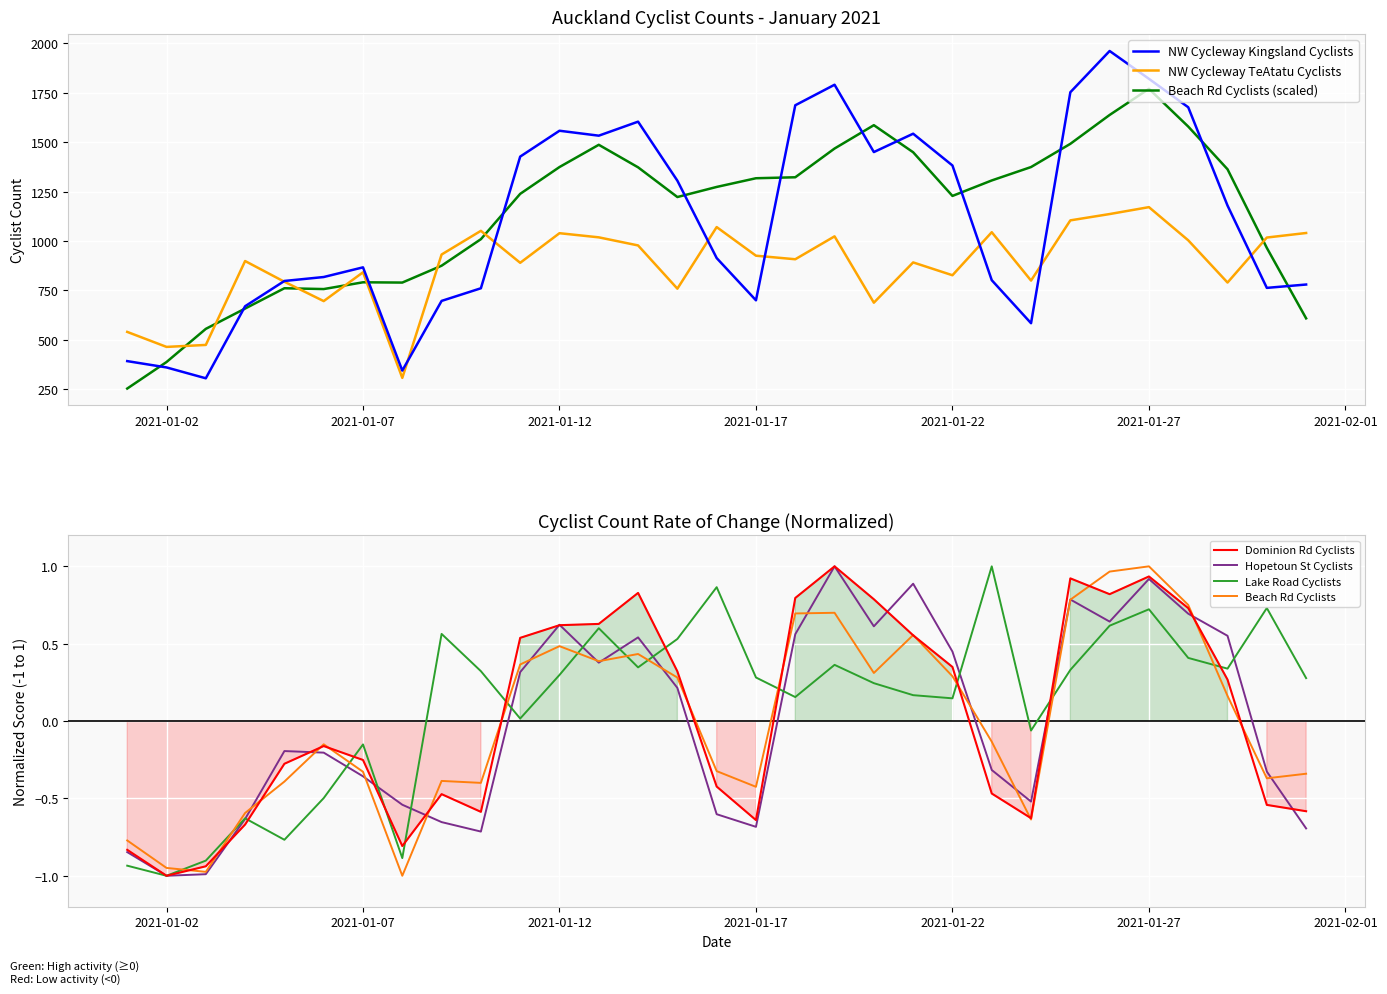

How many times do Beach Rd Cyclists (scaled) and NW Cycleway TeAtatu Cyclists cross each other?

8